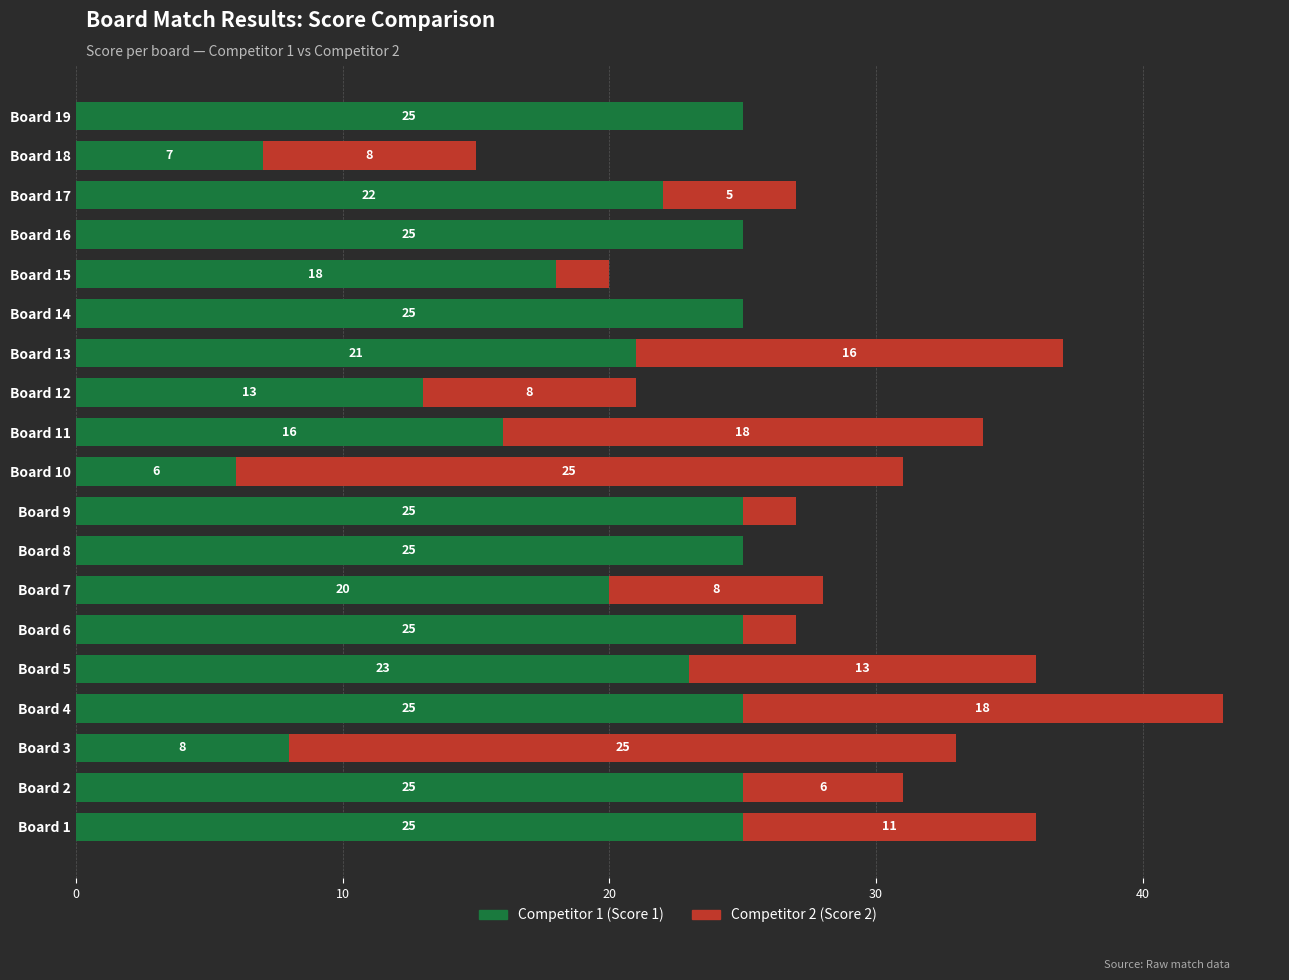

What is the total value across all series at Board 8?

25